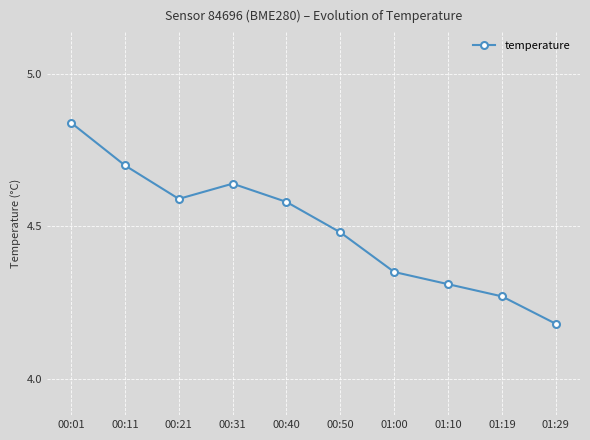

What is the sum of the values at 01:29 and 00:11?

8.9